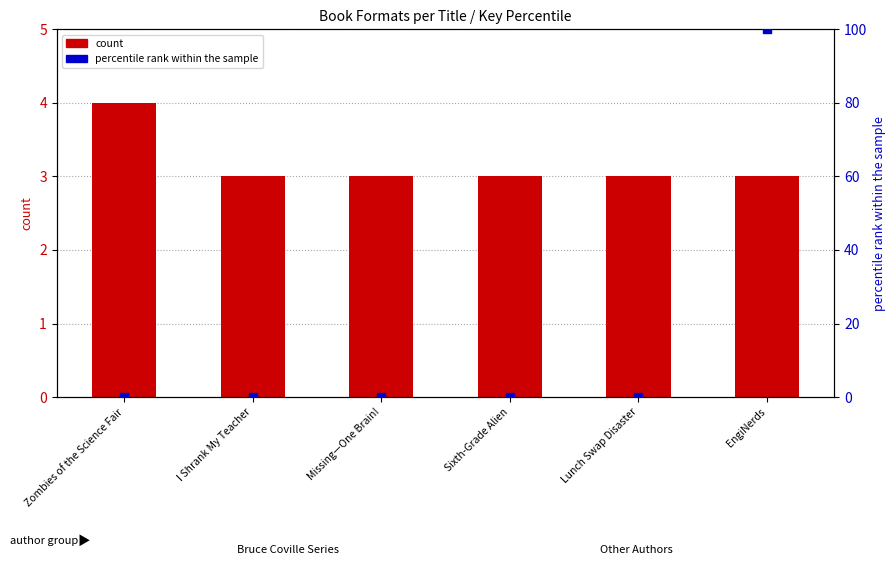

At how many categories does at least one series exceed 54?

1